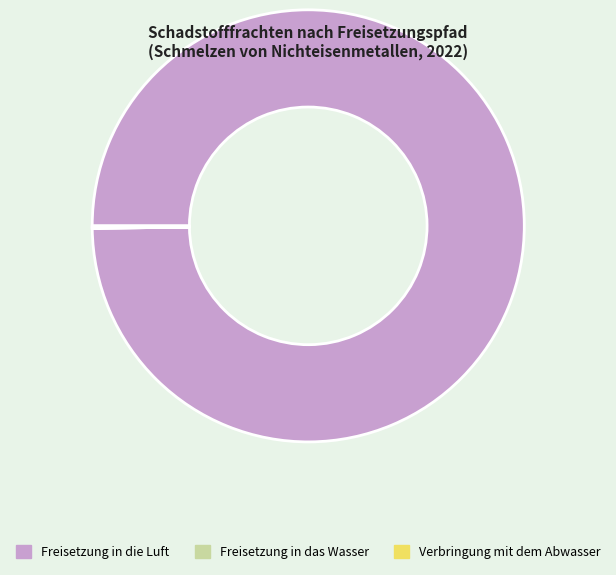

What is the largest slice in the pie chart?

Freisetzung in die Luft